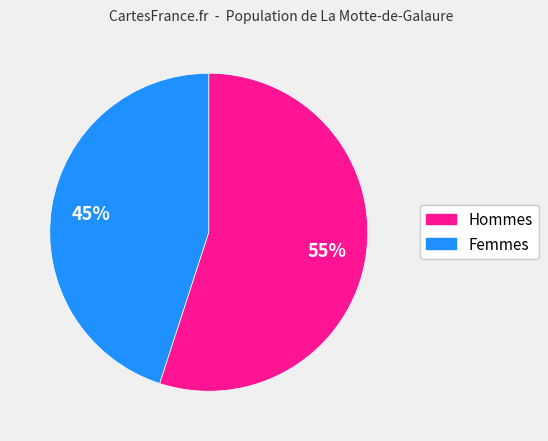

To the nearest percent, what is the difference between the largest and smallest slice percentages?

10%